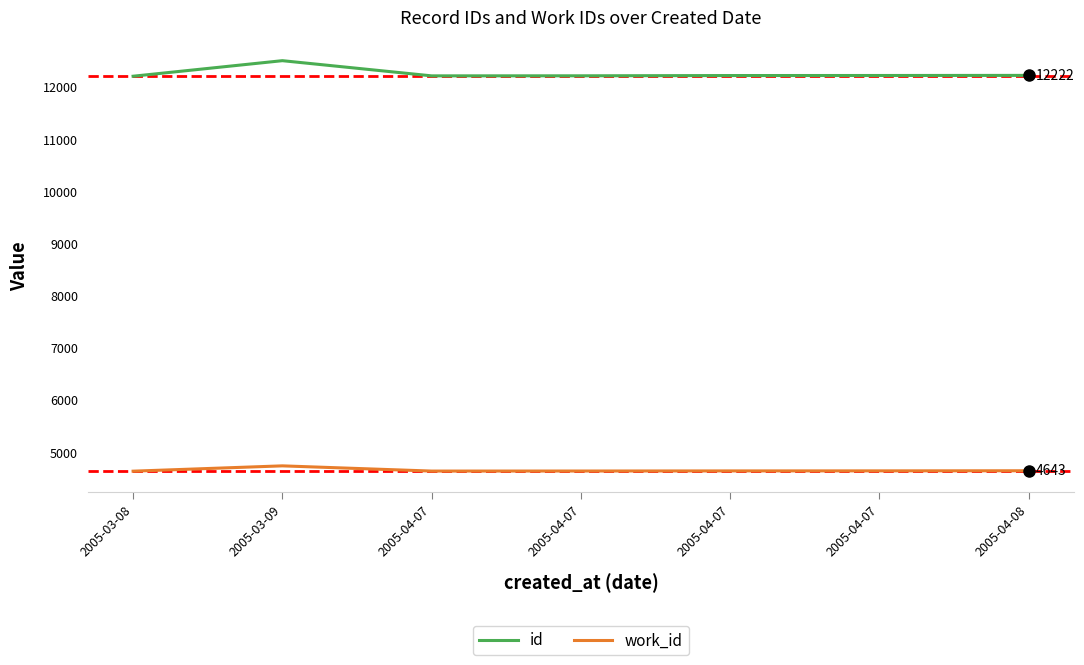

What are all the series names shown in the legend?

id, work_id